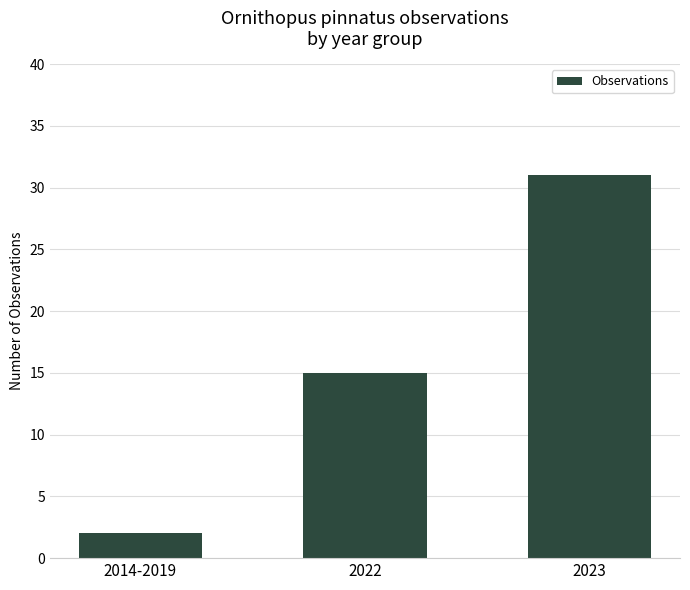

What position from the left is 2022?

2